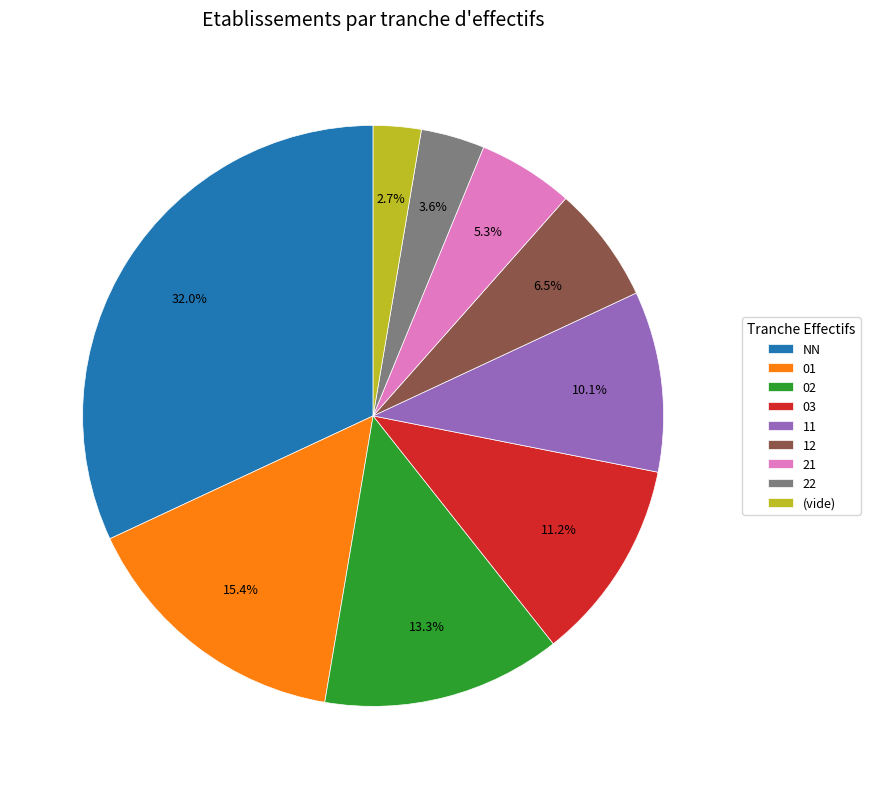

Which category has the biggest portion of the pie?

NN